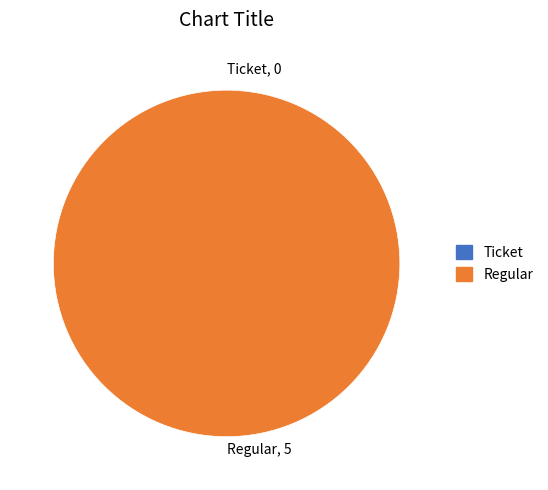

The Ticket slice represents 15% of the pie. True or false?

False